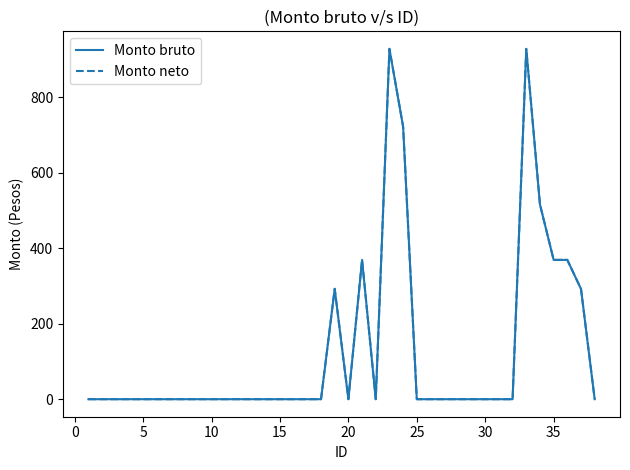

Is this an area chart (filled region under the line)?

No